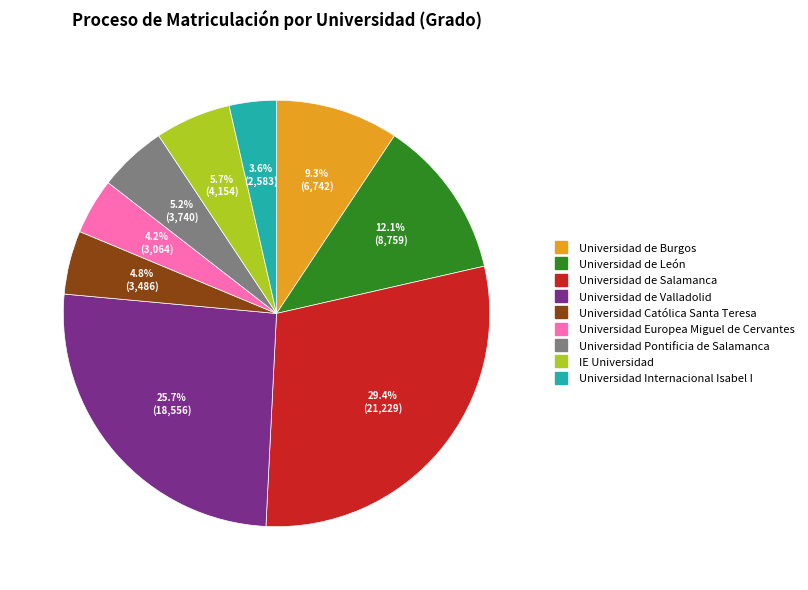

Is Universidad de León the majority of the pie?

No